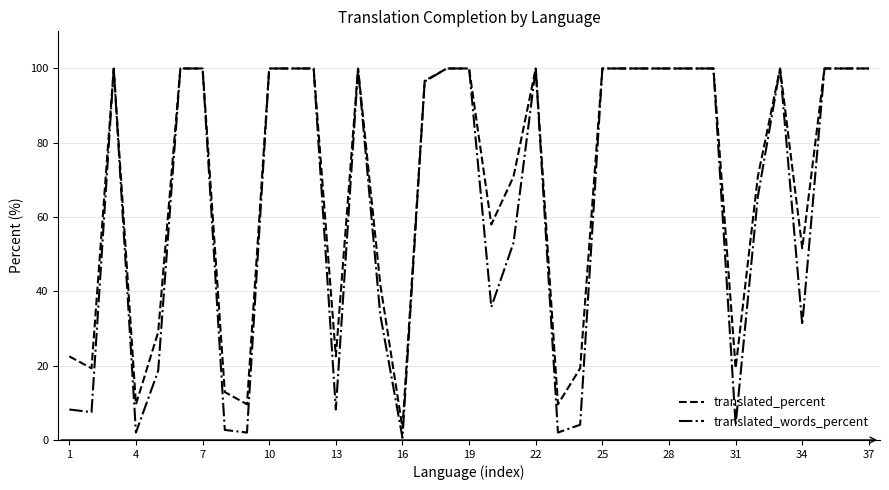

How many lines are shown in the chart?

2